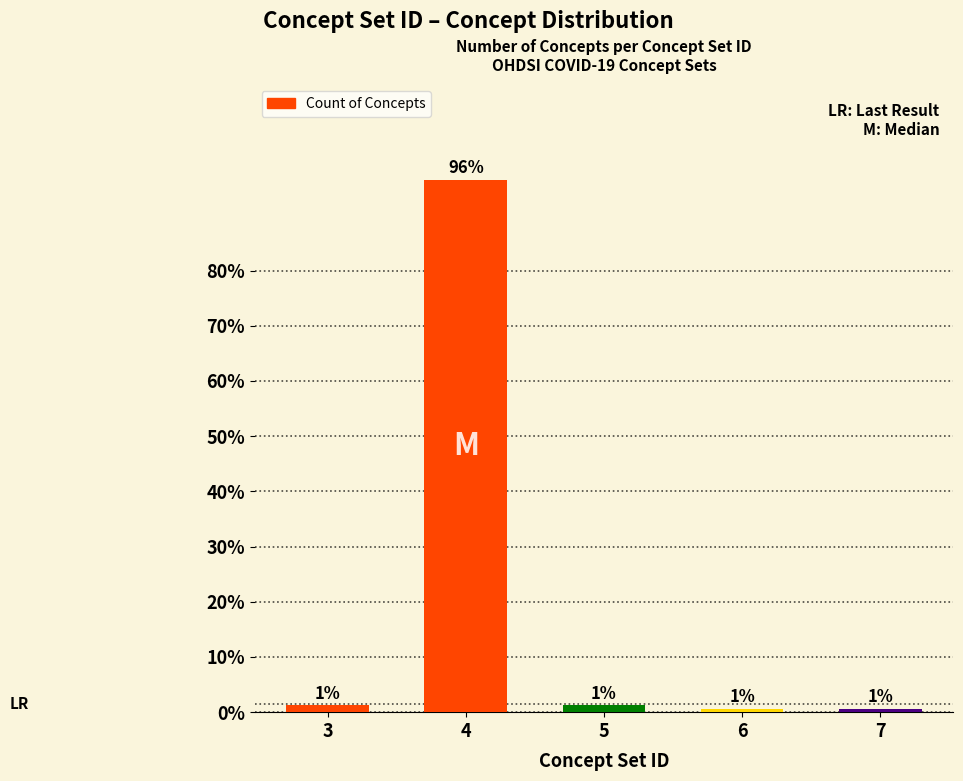

What is the average value?

20.0